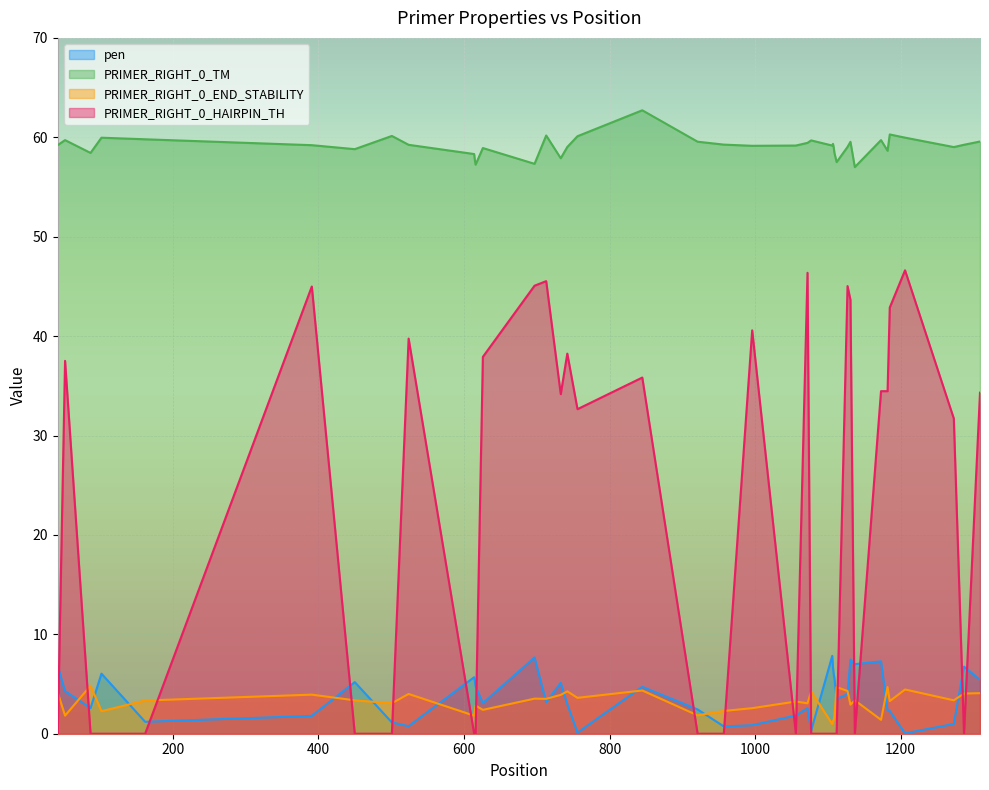

True or false: PRIMER_RIGHT_0_TM and pen cross at least once.

False